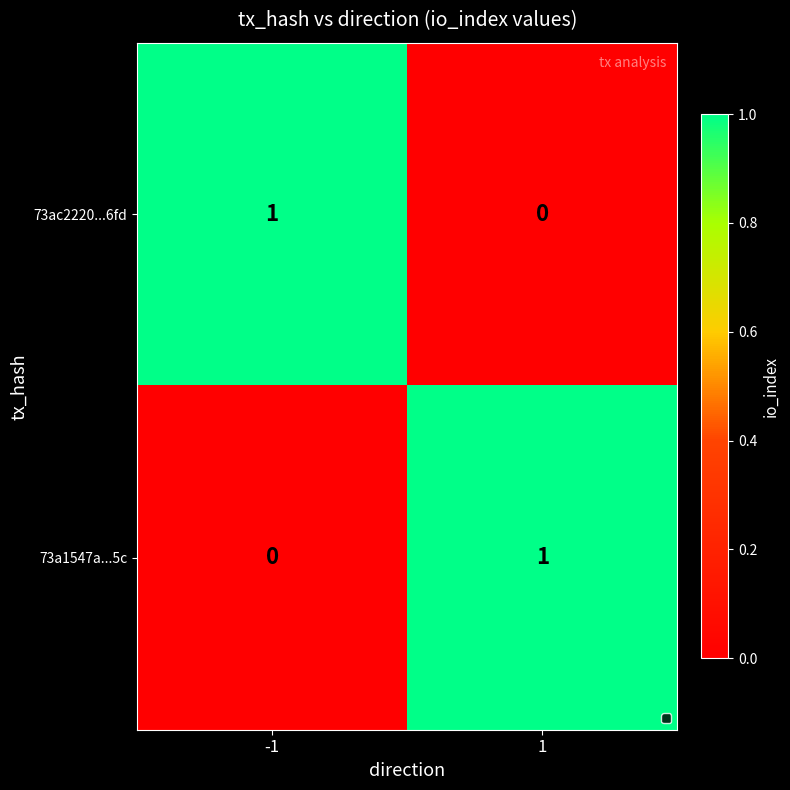

The value of 73ac2220...6fd at -1 is 1. True or false?

True